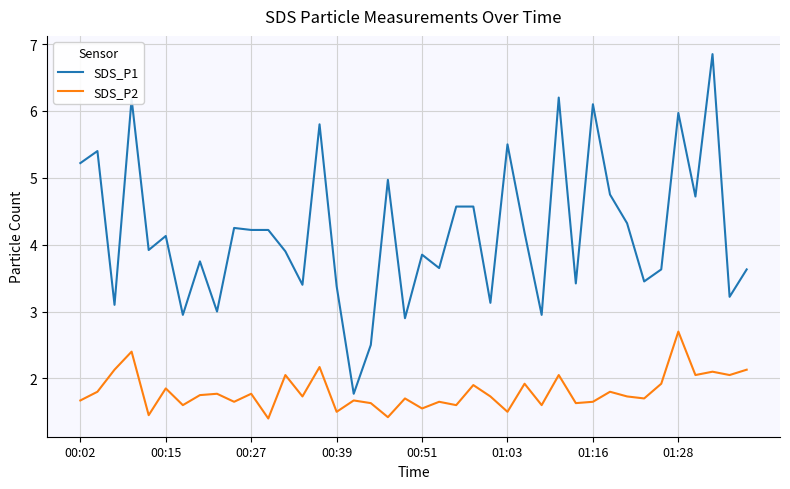

Which series has the largest range (max minus min)?

SDS_P1